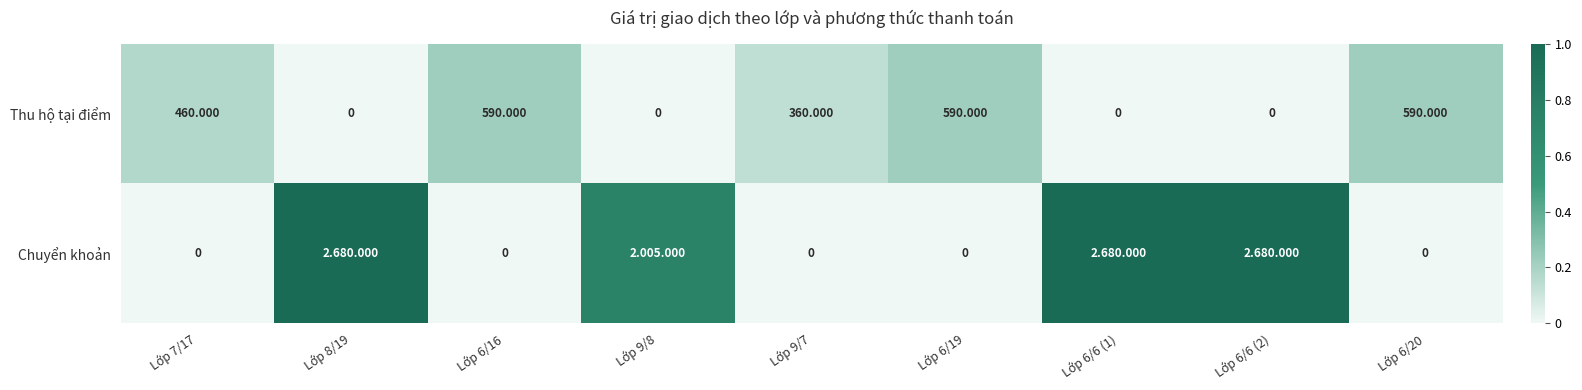

Rank the series at Lớp 6/20 from highest to lowest value.

Thu hộ tại điểm, Chuyển khoản